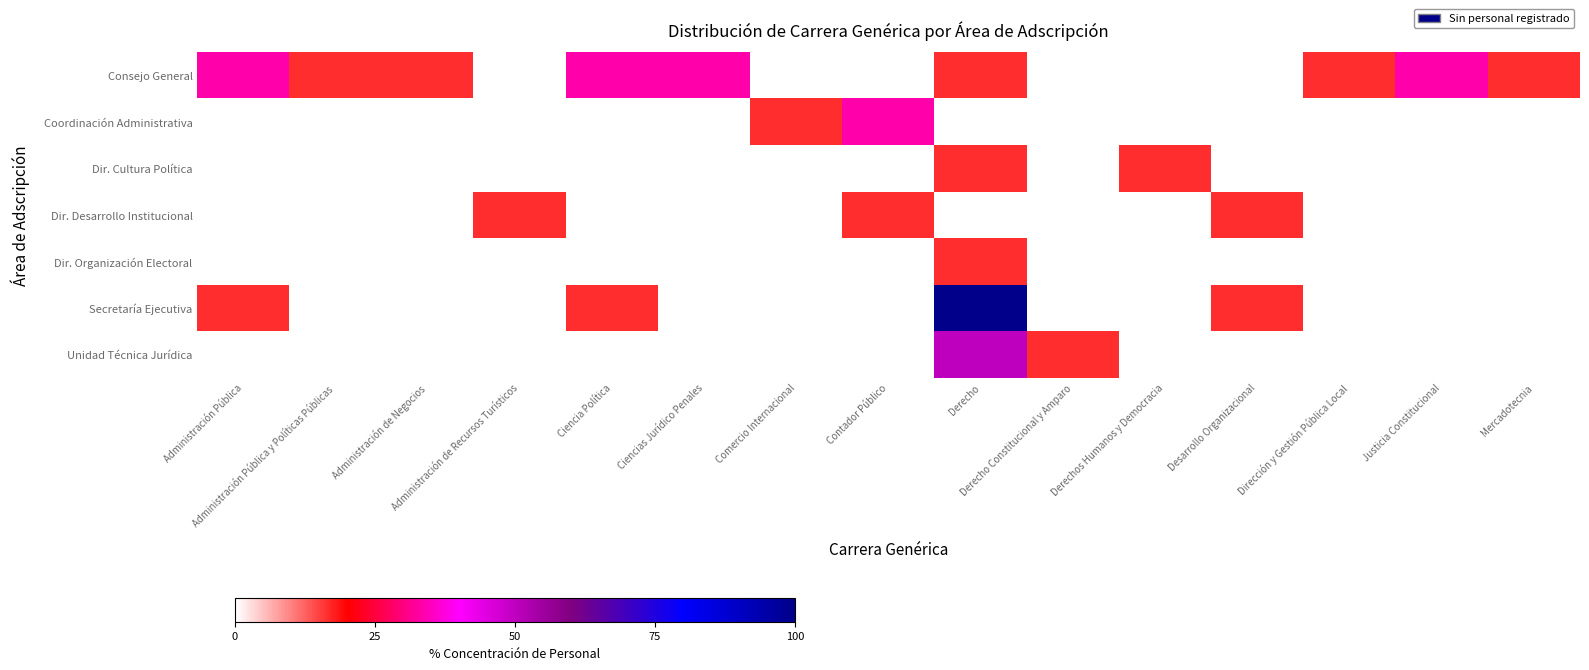

Which label corresponds to the largest value in the chart?

Derecho